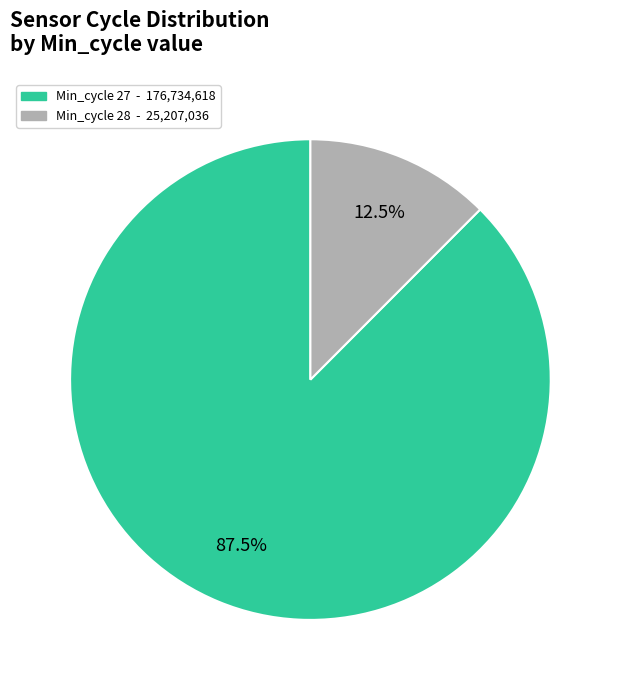

Is there any slice that represents more than half of the pie?

Yes